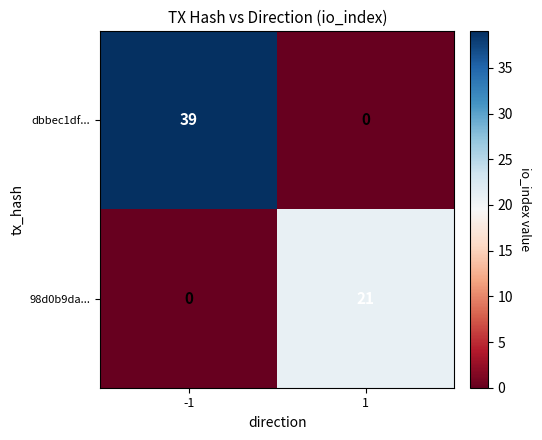

What is the maximum value shown in the chart?

39